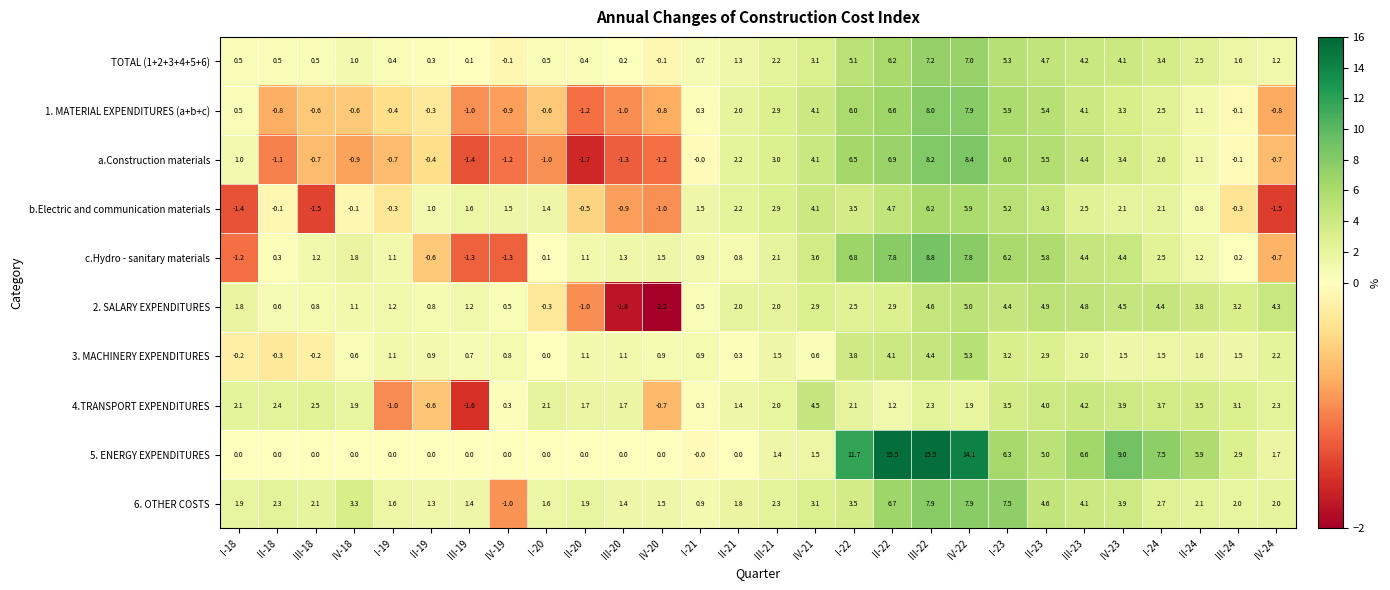

The 5. ENERGY EXPENDITURES series shows 24.8 at II-22. True or false?

False